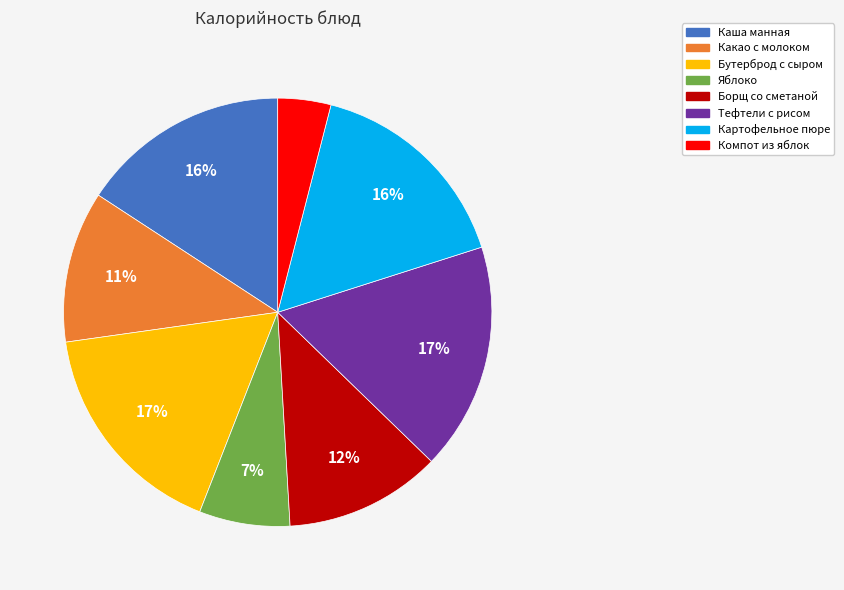

Approximately how many times larger is the value at Яблоко compared to Тефтели с рисом?

0.4